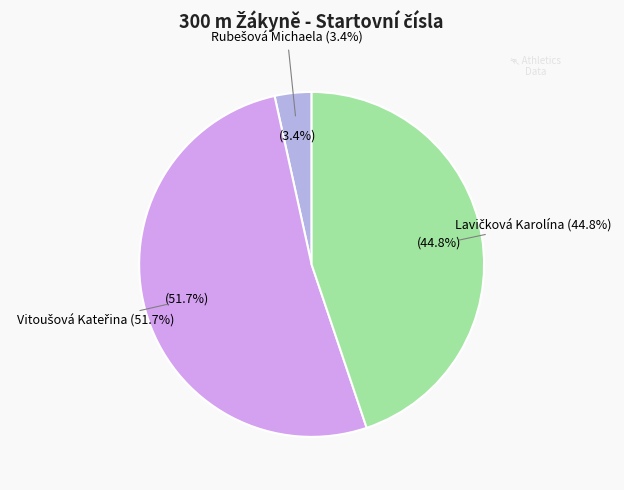

Count the number of slices in the pie.

6